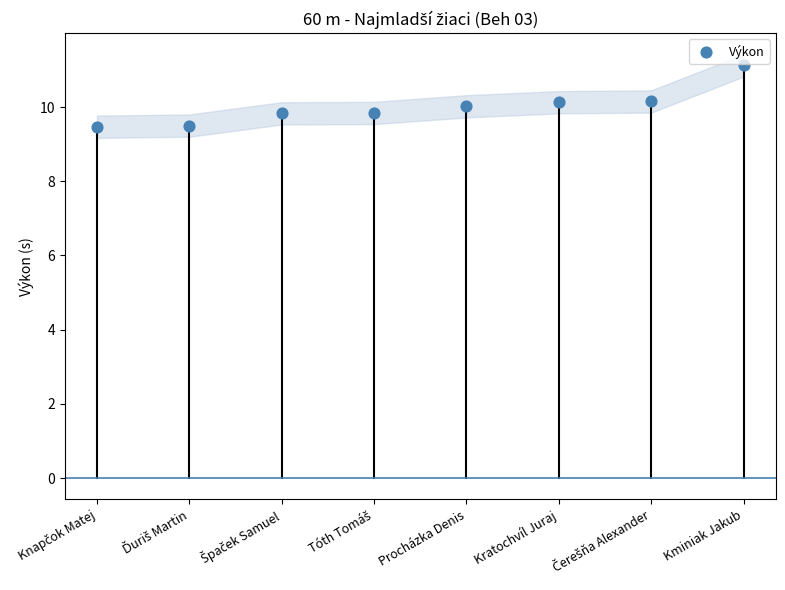

What is the average Y value?

10.0